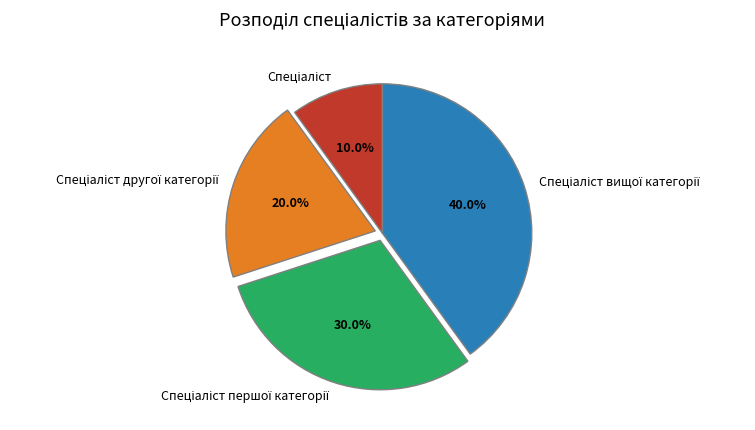

Is there any slice that represents more than half of the pie?

No